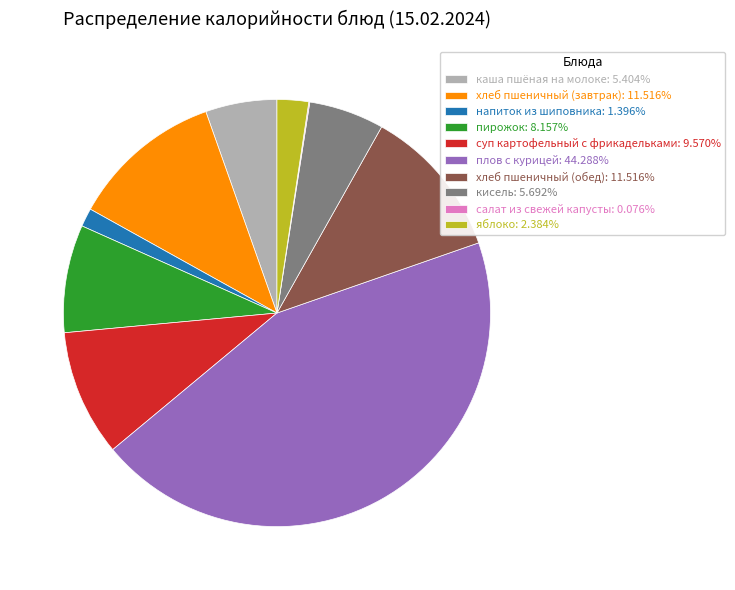

Is it true that яблоко is 15% of the pie?

False